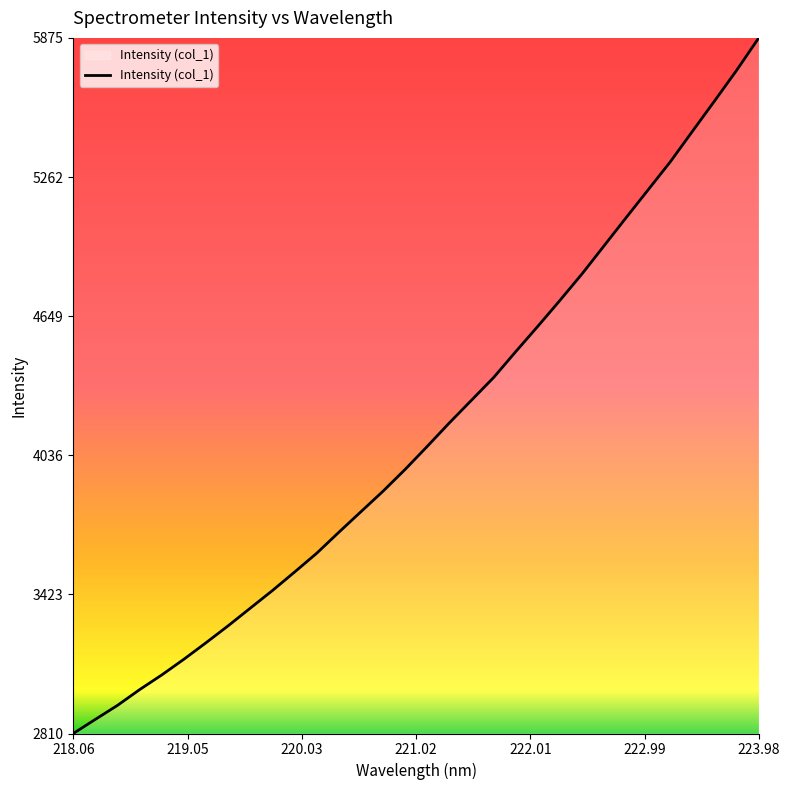

What is the sum of all values?

132384.7